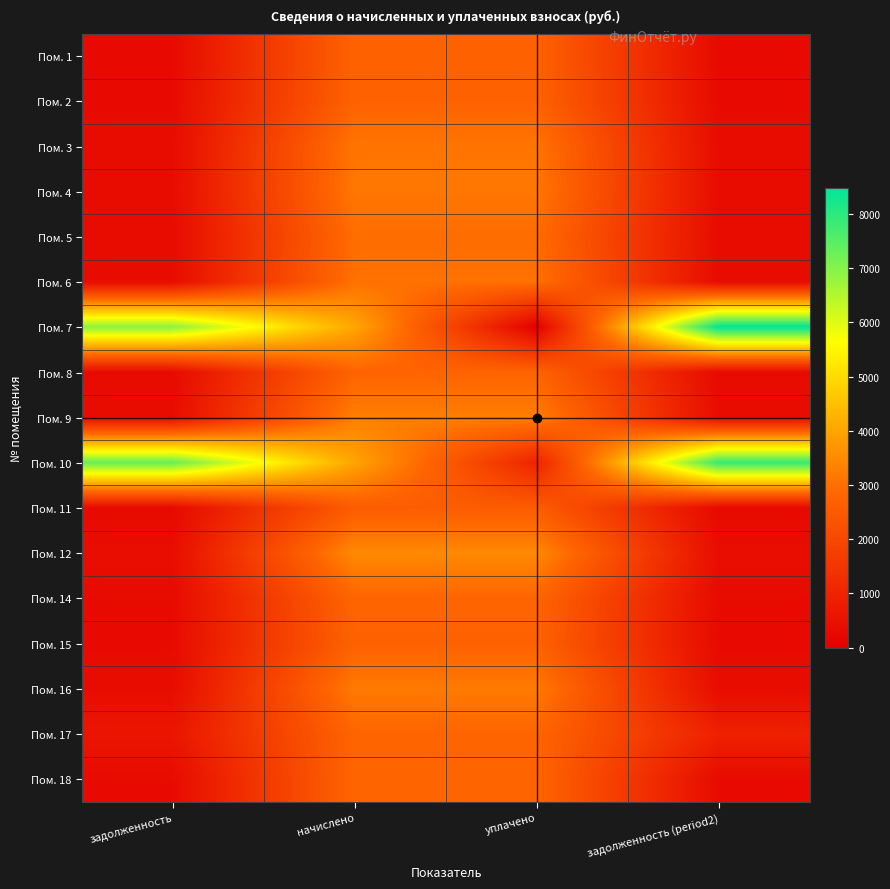

At which category is the sum across all series the highest?

начислено